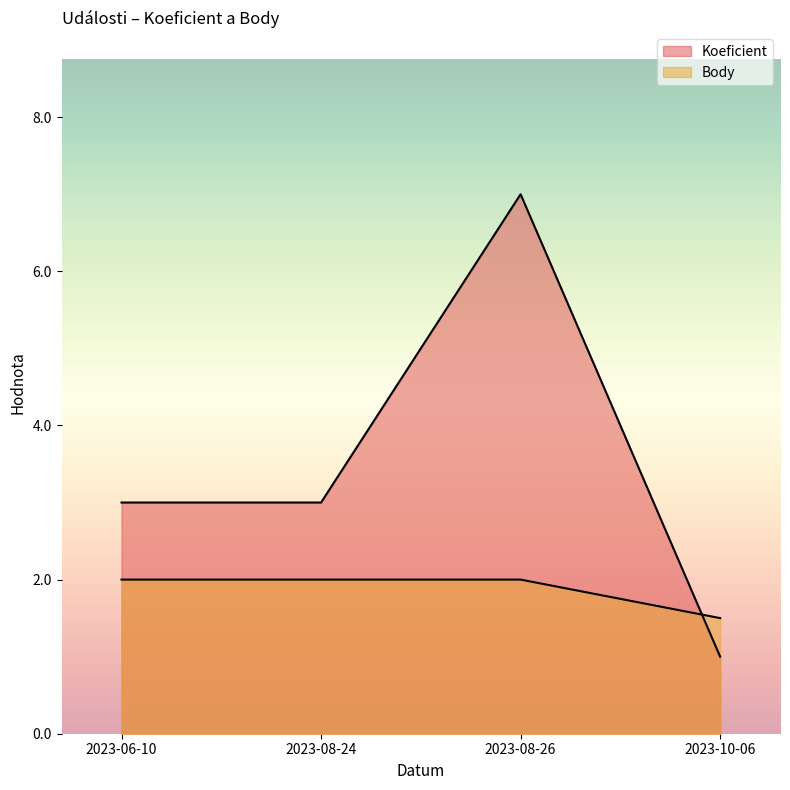

Does the chart display data point markers on the line(s)?

No